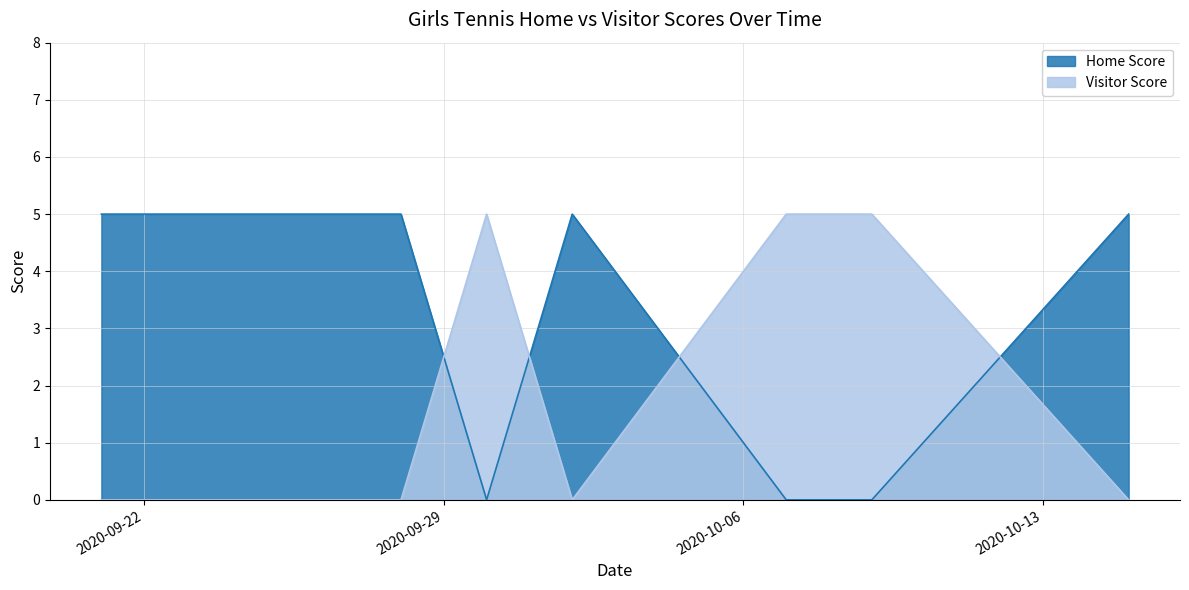

List the labels in order of Visitor Score value, largest first.

2020-09-30, 2020-10-07, 2020-10-09, 2020-09-21, 2020-09-25, 2020-09-28, 2020-10-02, 2020-10-15